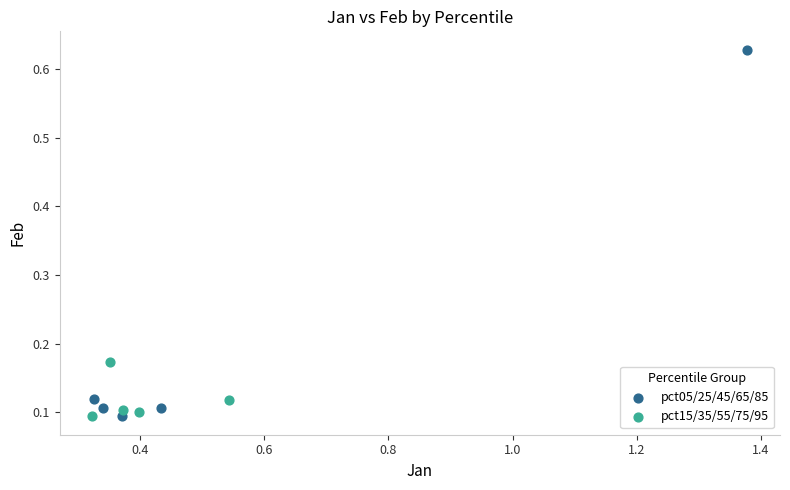

Which series has the largest Y range (max minus min)?

pct05/25/45/65/85